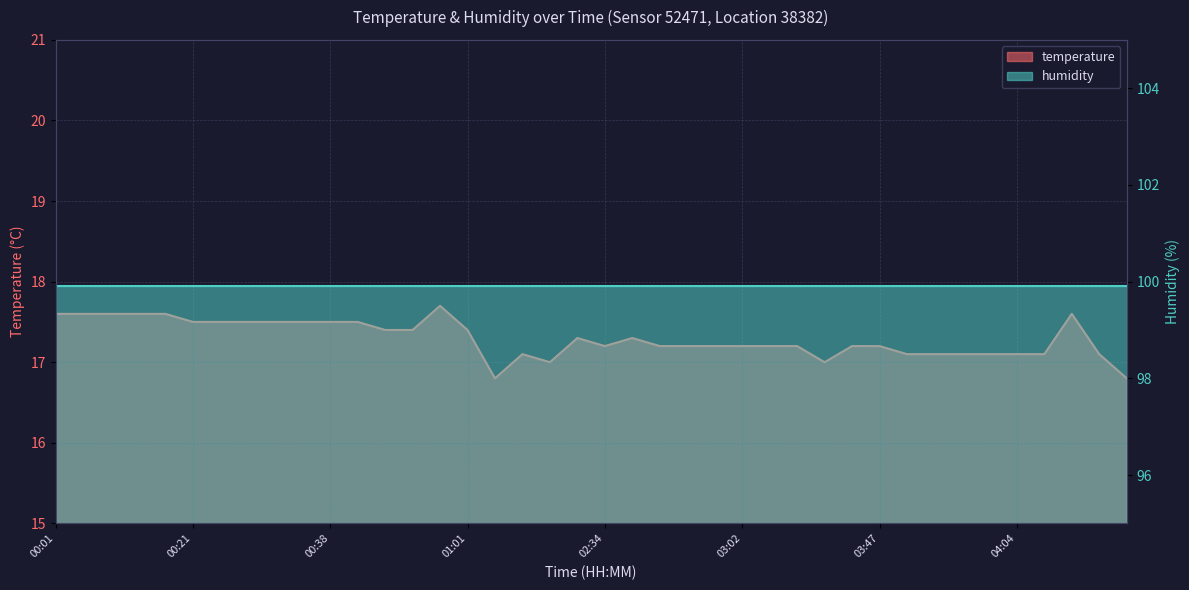

What is the sum of the values at 00:27 and 03:07?

34.7